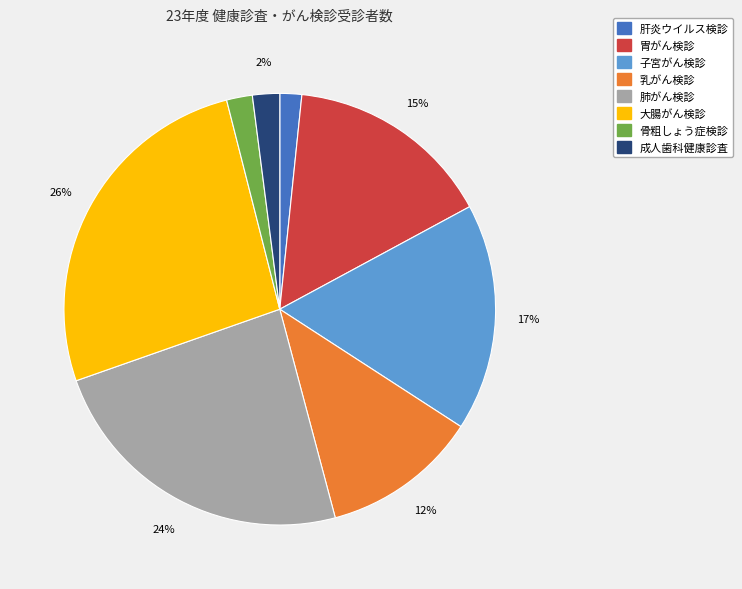

Is it true that 肺がん検診 is 32% of the pie?

False